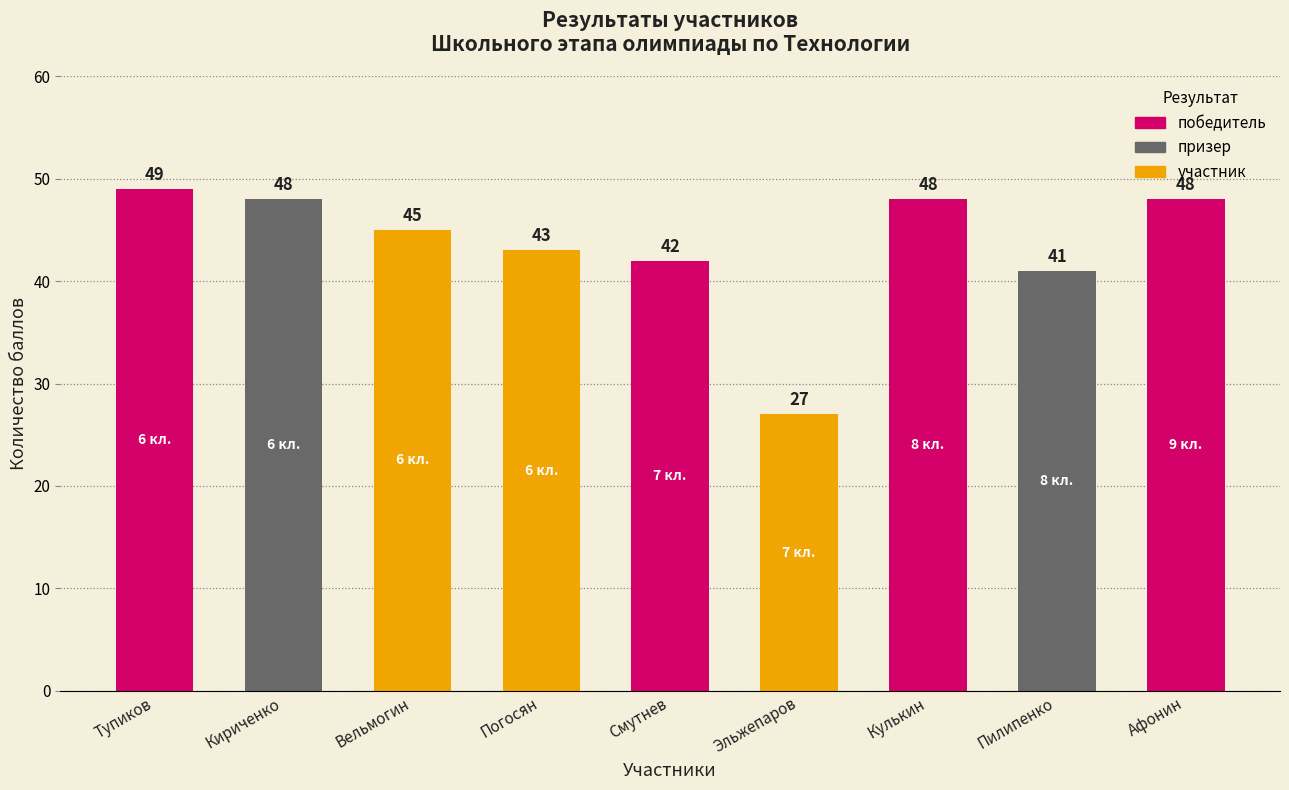

What is the difference between the maximum and minimum values?

22